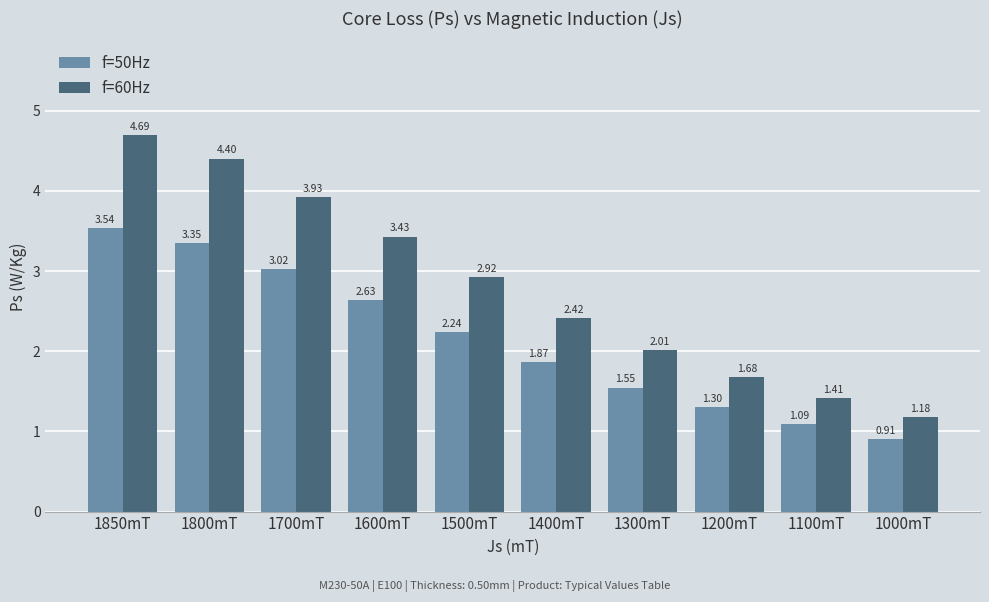

At 1100mT, list the series in order from smallest to largest.

f=50Hz, f=60Hz